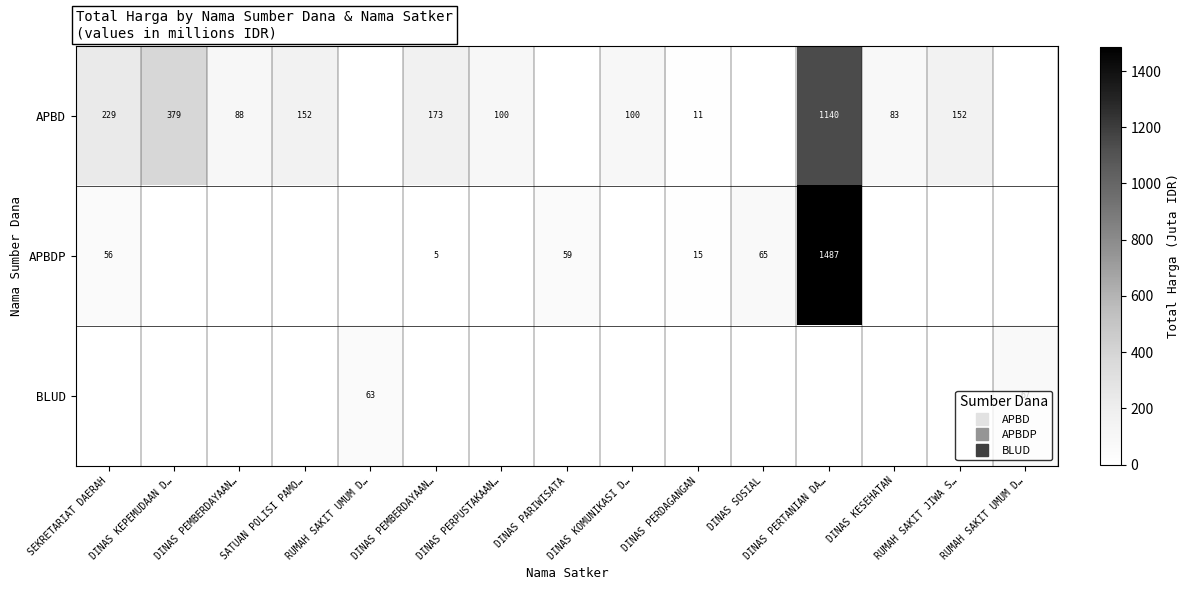

How many data points in APBD are above 100?

7